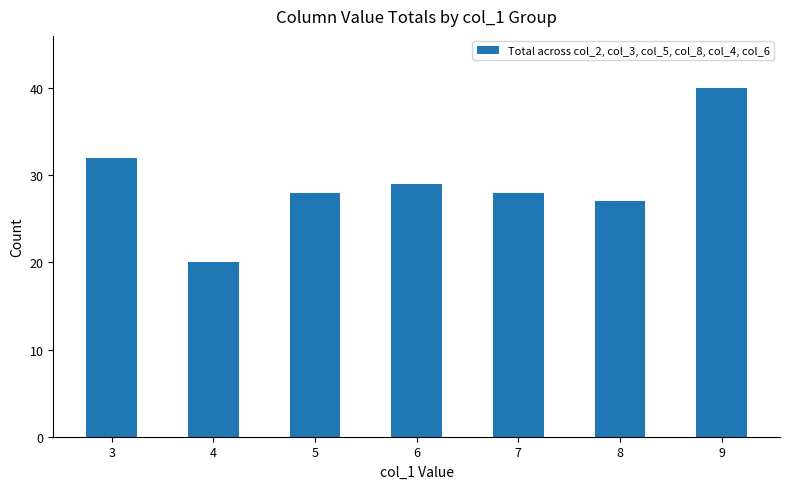

The value at 5 is 38. True or false?

False